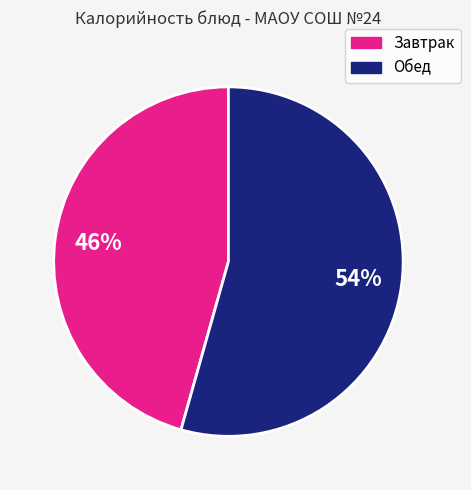

What is the ratio of the value at Обед to the value at Завтрак?

1.2